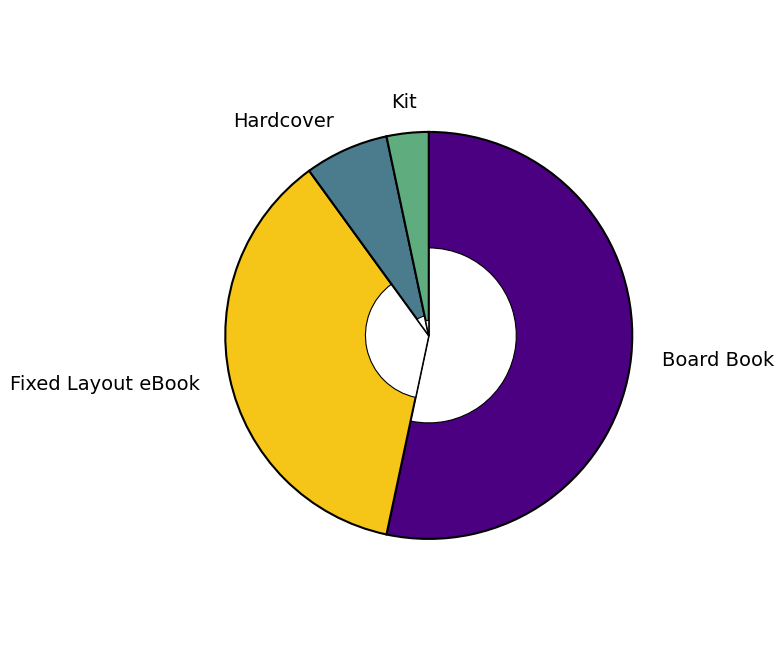

To the nearest percent, what is the average slice percentage?

25%